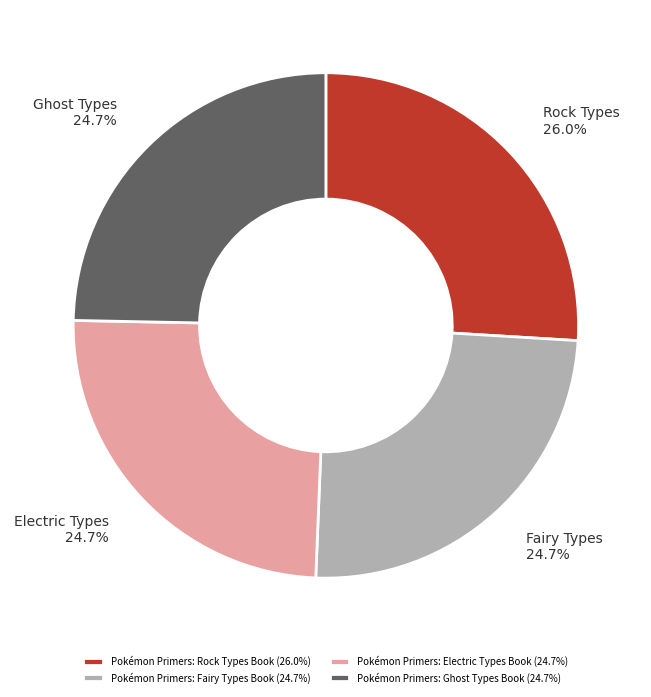

Is it true that Pokémon Primers: Fairy Types Book is 25% of the pie?

True